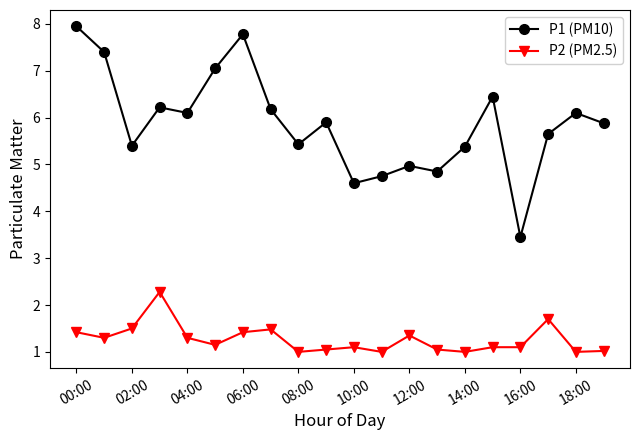

Which series has the largest range (max minus min)?

P1 (PM10)